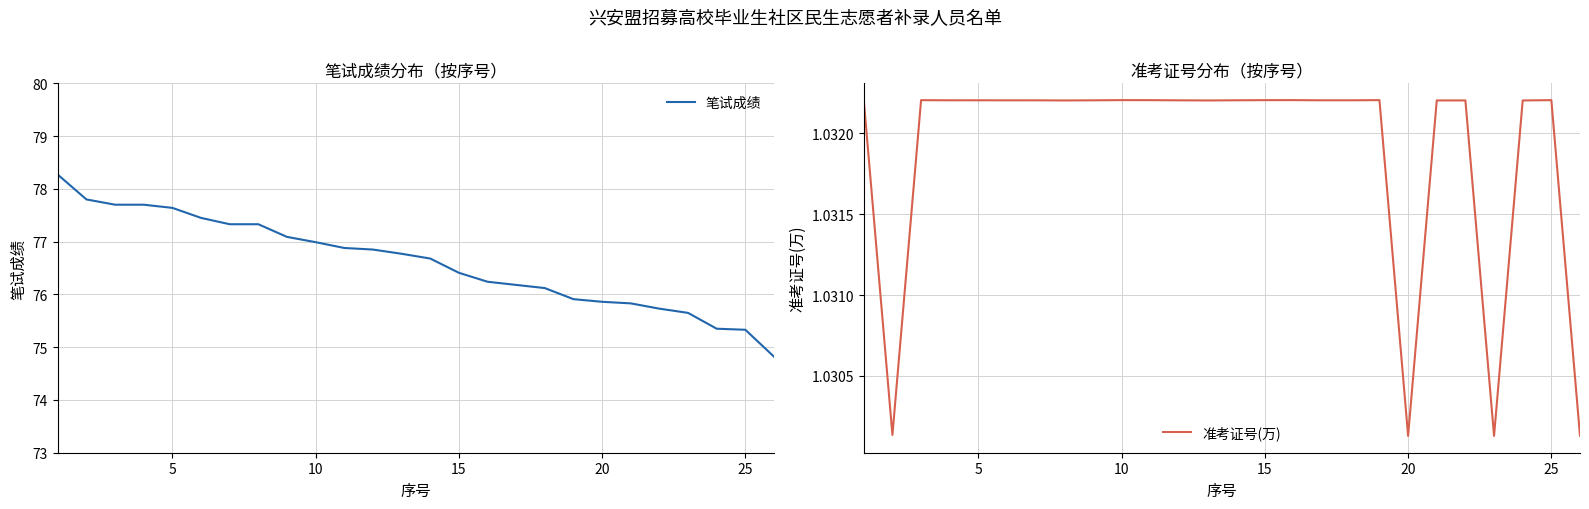

True or false: 笔试成绩 and 准考证号(万) intersect in this chart.

False